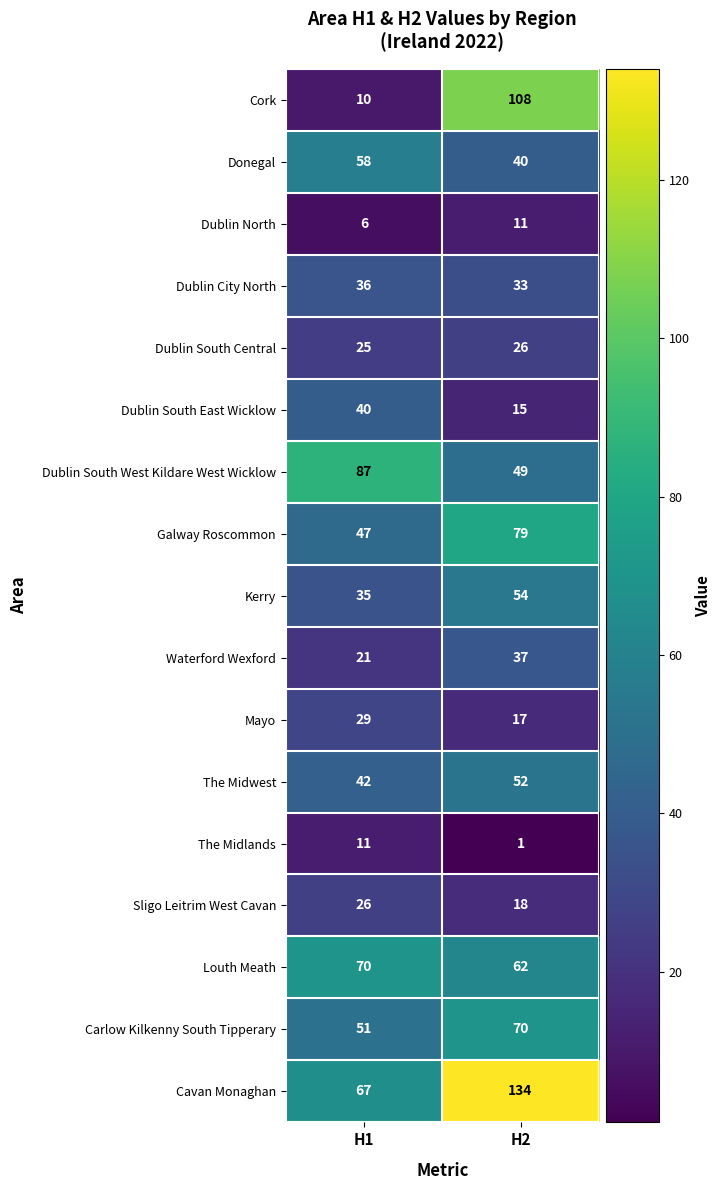

Read the Kerry value at H2.

54